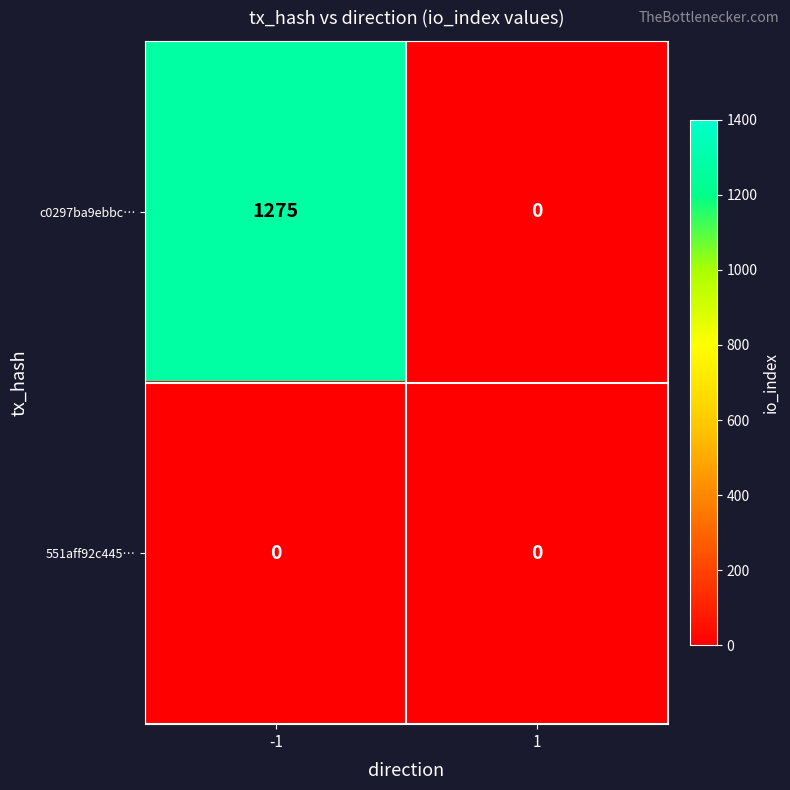

What is the total value across all series at -1?

1275